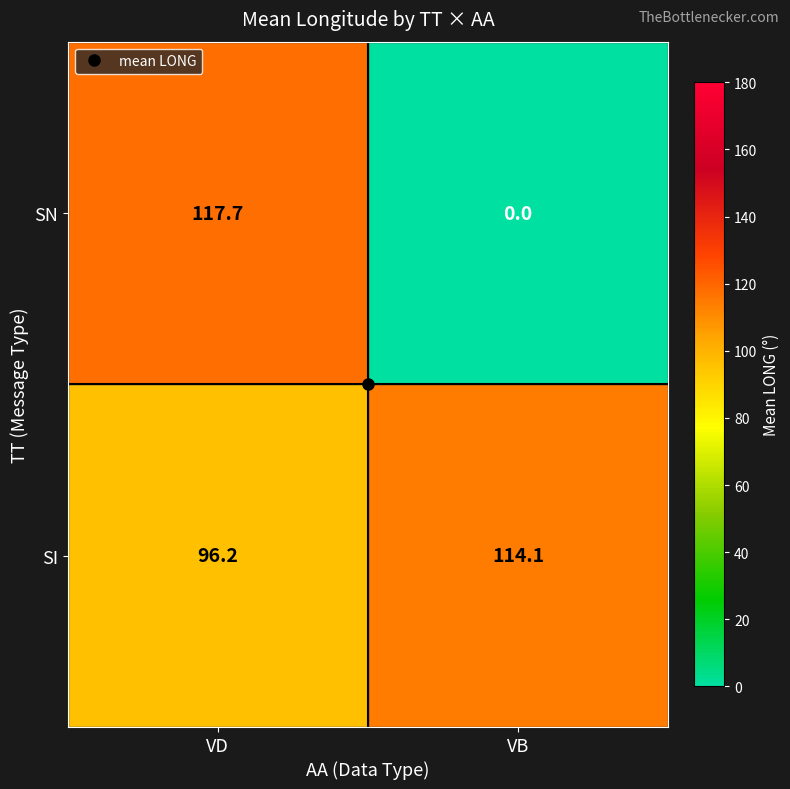

Count the number of data series in this chart.

2